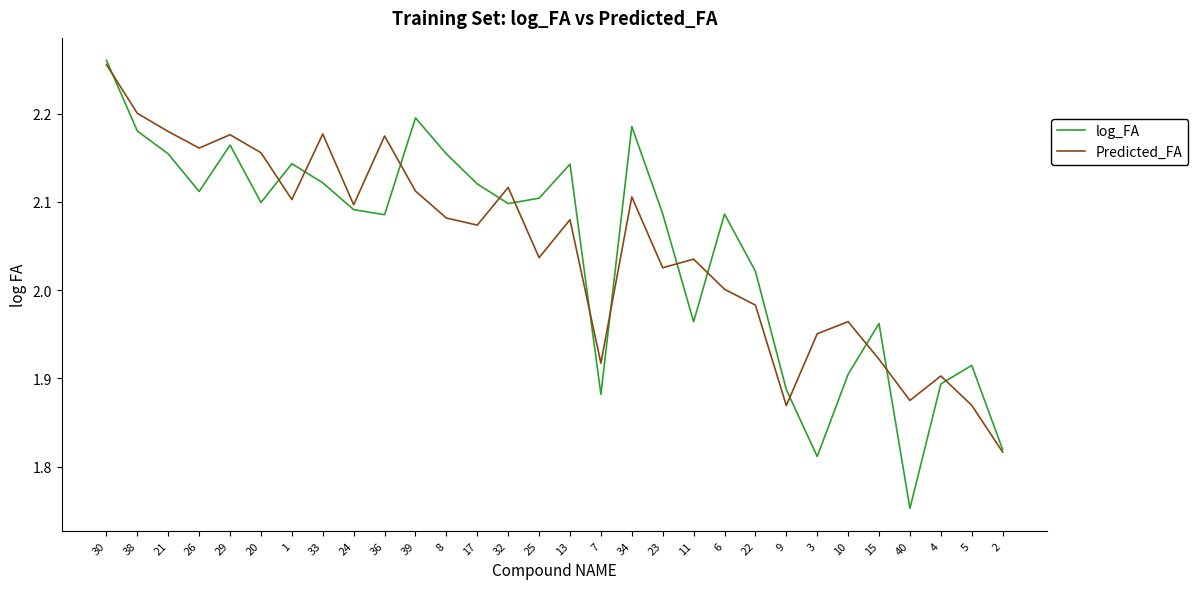

What position from the right is 9?

8